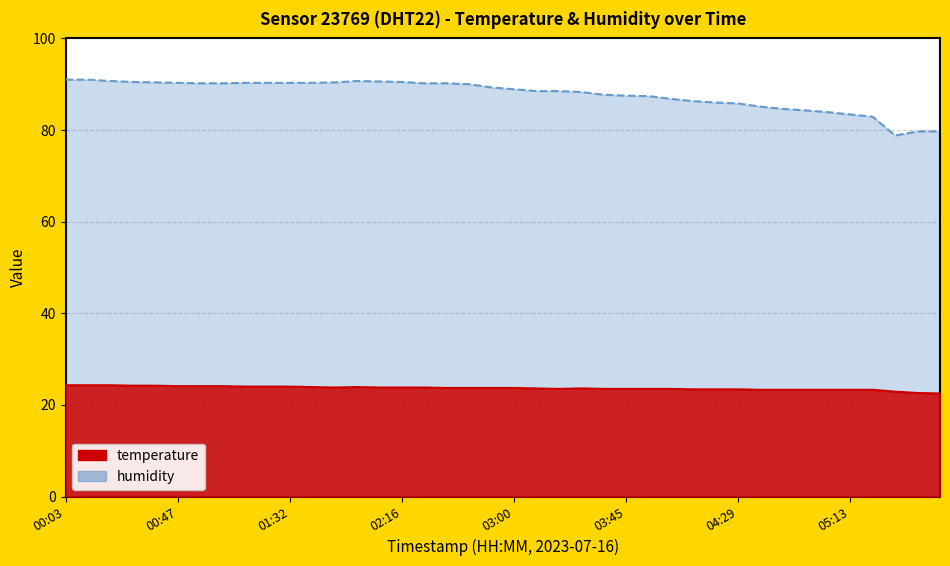

At which category is the sum across all series the highest?

00:03